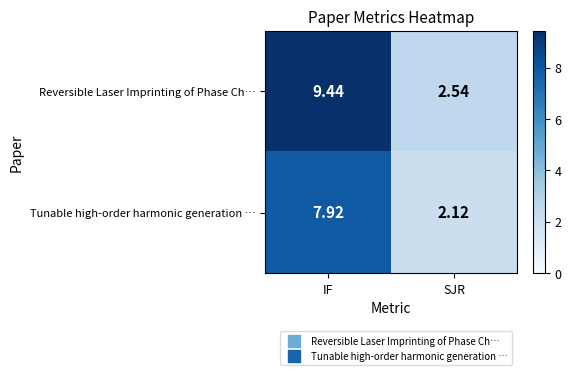

At which label does Reversible Laser Imprinting of Phase Ch… first exceed 9?

IF